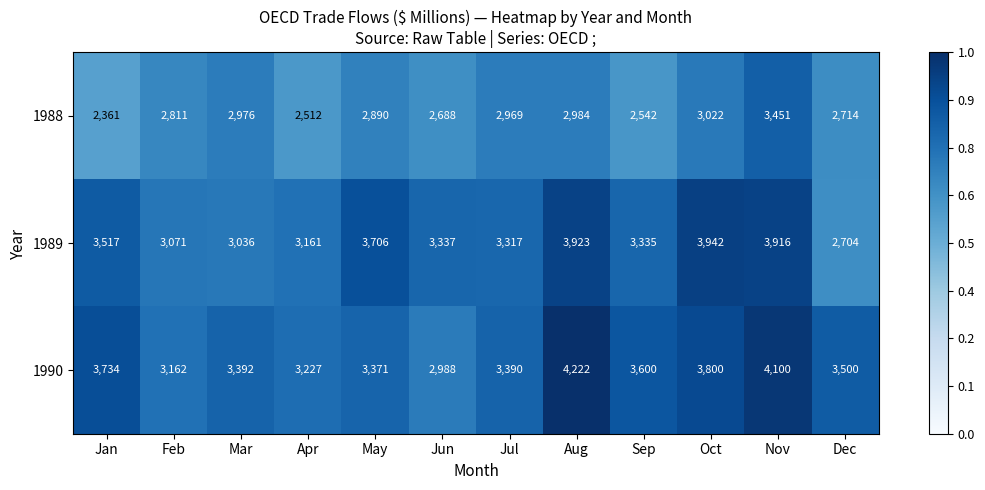

Between Oct and Nov, which series saw the biggest shift?

1988